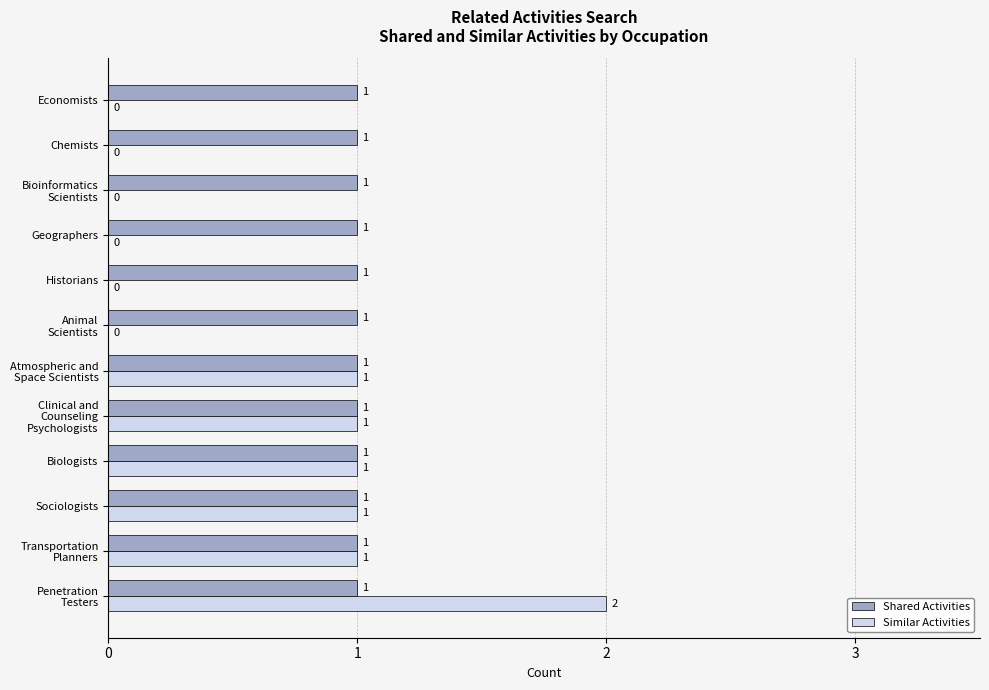

Which series has the largest total across all categories?

Shared Activities